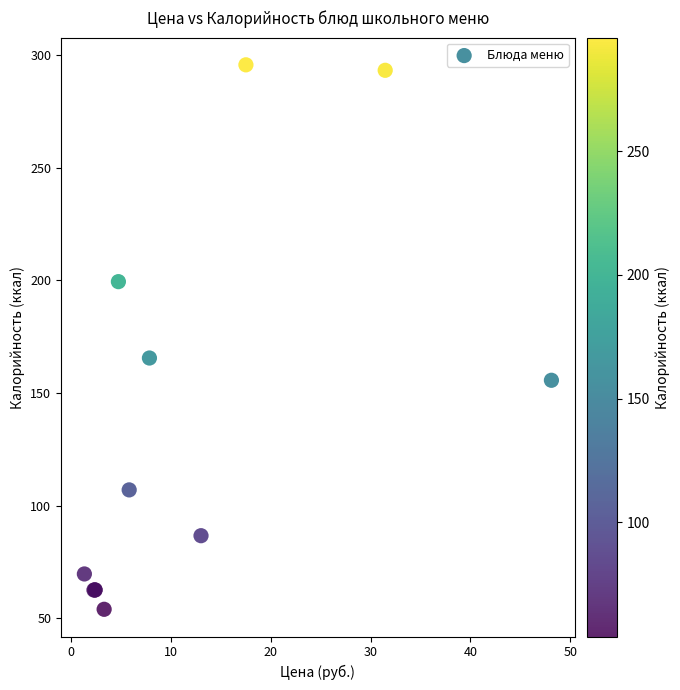

What Y value in the scatter plot is closest to 174?

165.5